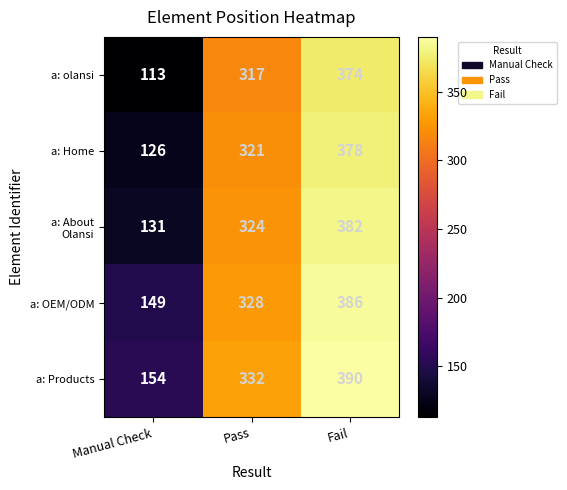

At which category is the sum across all series the highest?

Fail